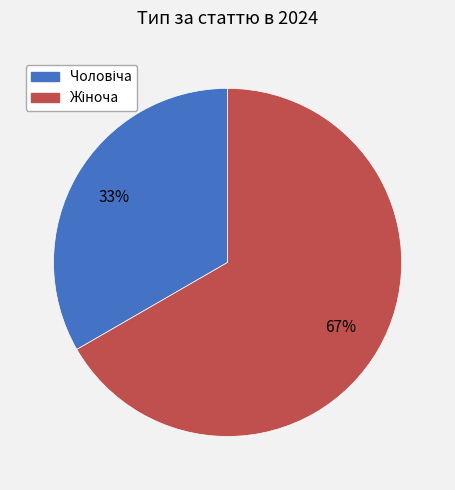

To the nearest percent, what is the average slice percentage?

50%